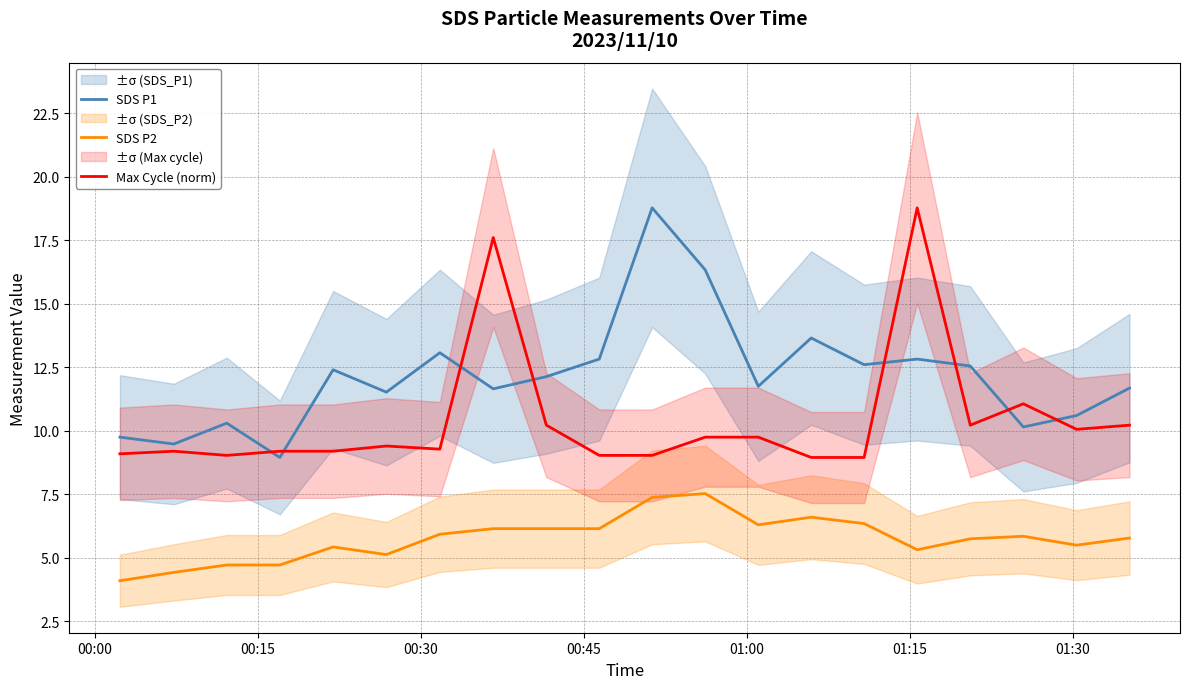

Which series has the largest total across all categories?

SDS P1